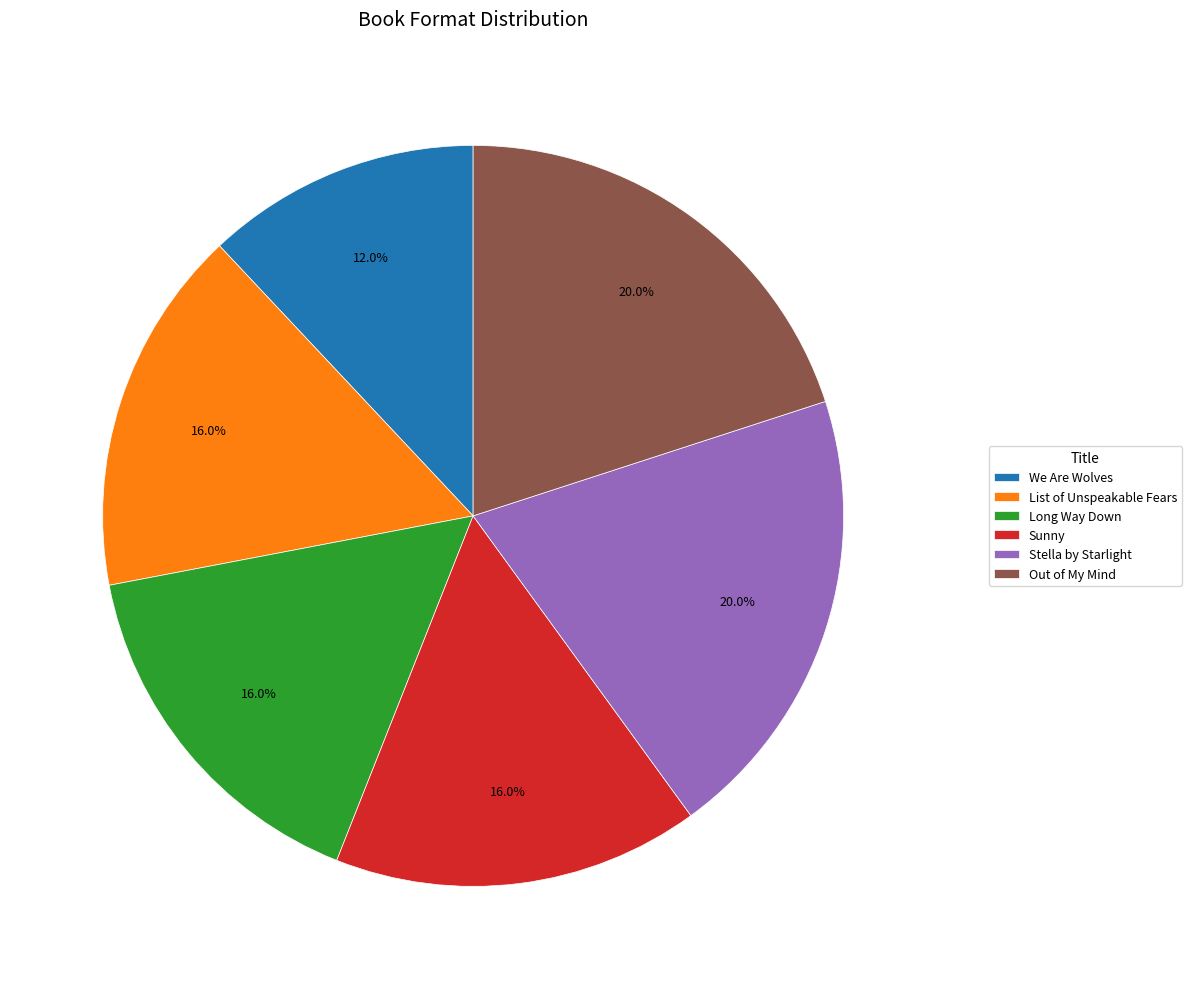

To the nearest percent, what portion does Long Way Down represent?

16%